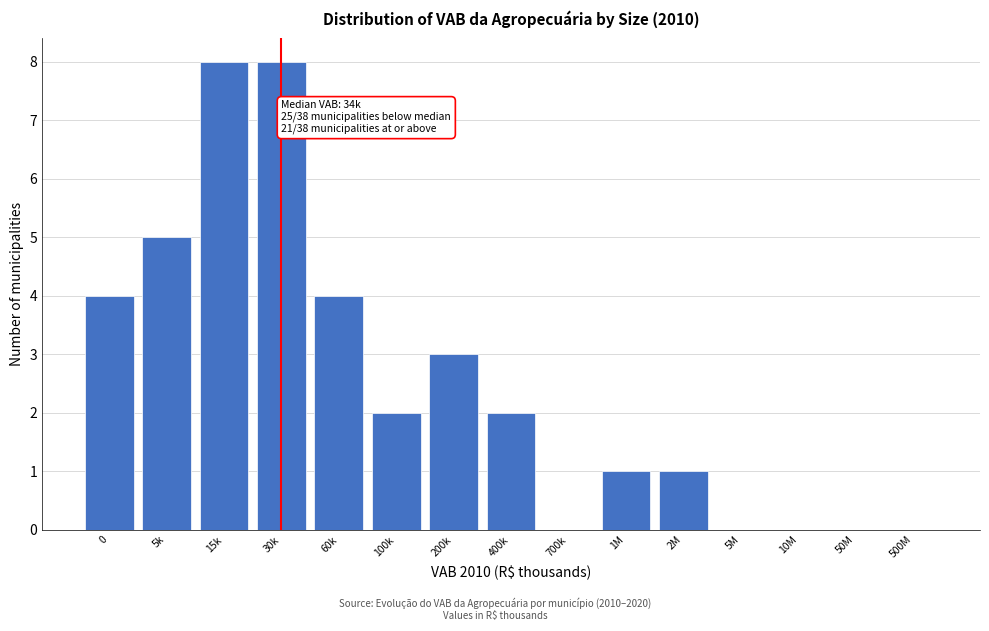

Reading left to right, what are all the values shown in this chart?

0=4	5k=5	15k=8	30k=8	60k=4	100k=2	200k=3	400k=2	700k=0	1M=1	2M=1	5M=0	10M=0	50M=0	500M=0